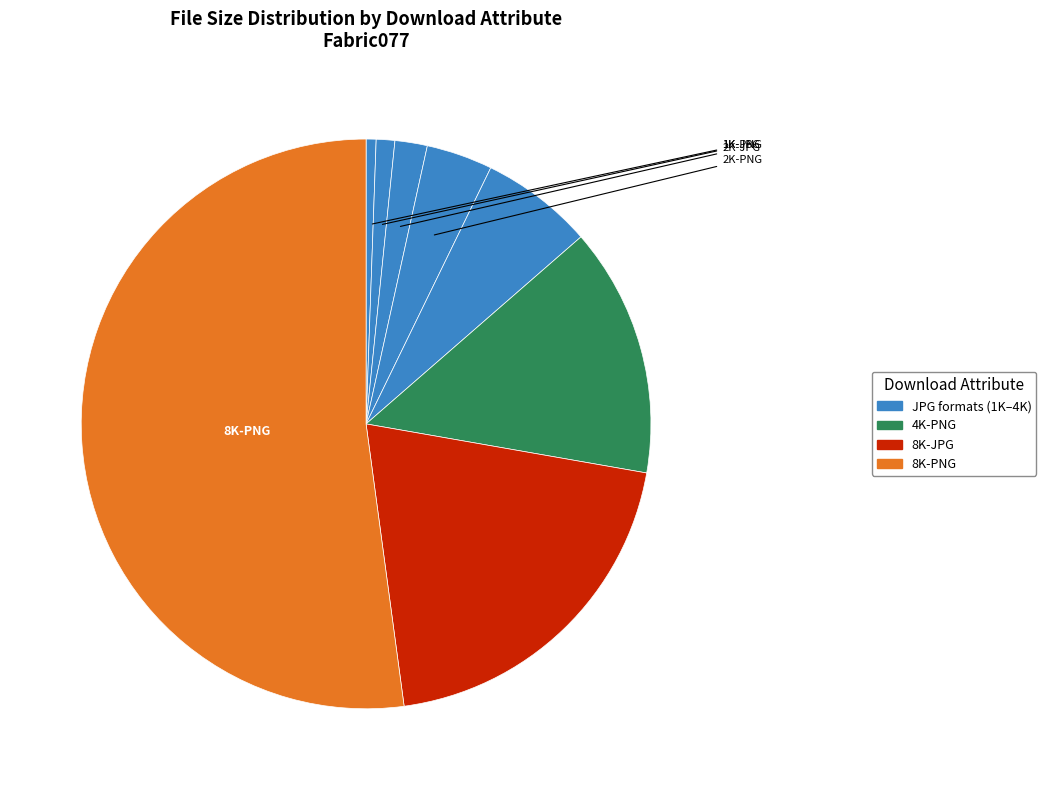

How many segments does this pie chart have?

8